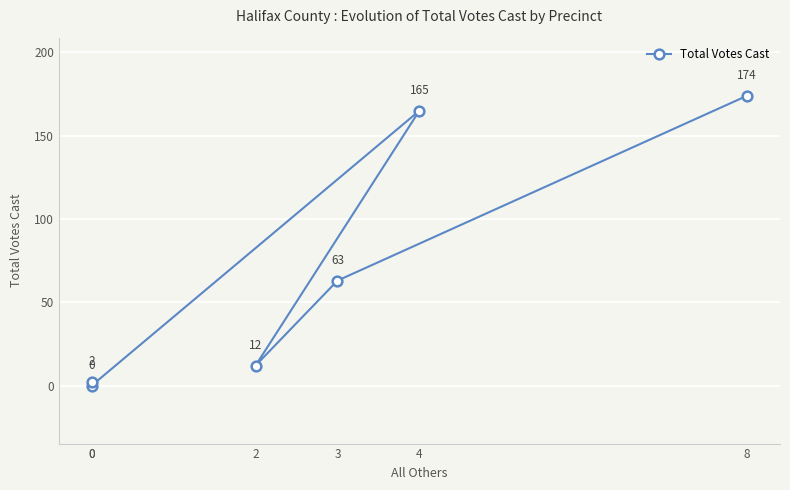

What is the difference between the maximum and minimum values?

174